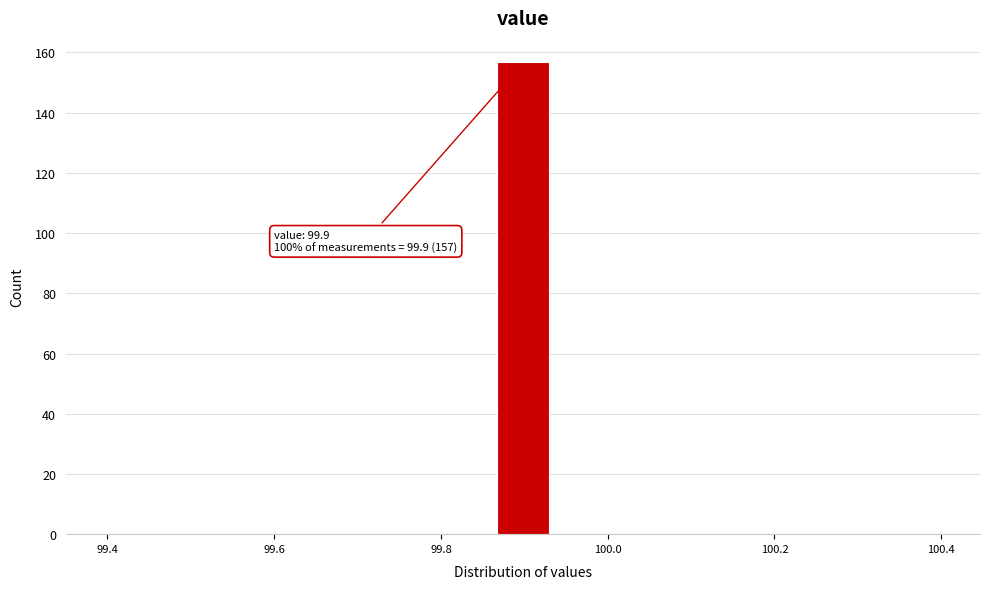

Read against the x-axis, roughly where is the centre of the tallest bar?

99.90